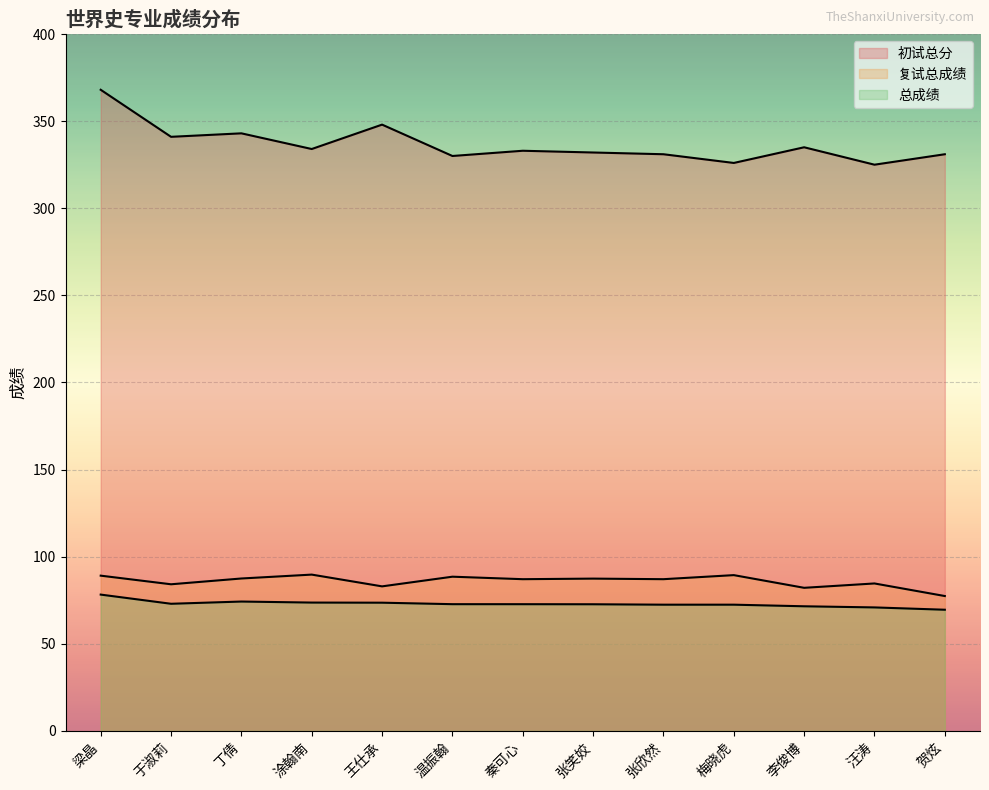

True or false: 初试总分 has more than 2 points higher than both neighbors.

True